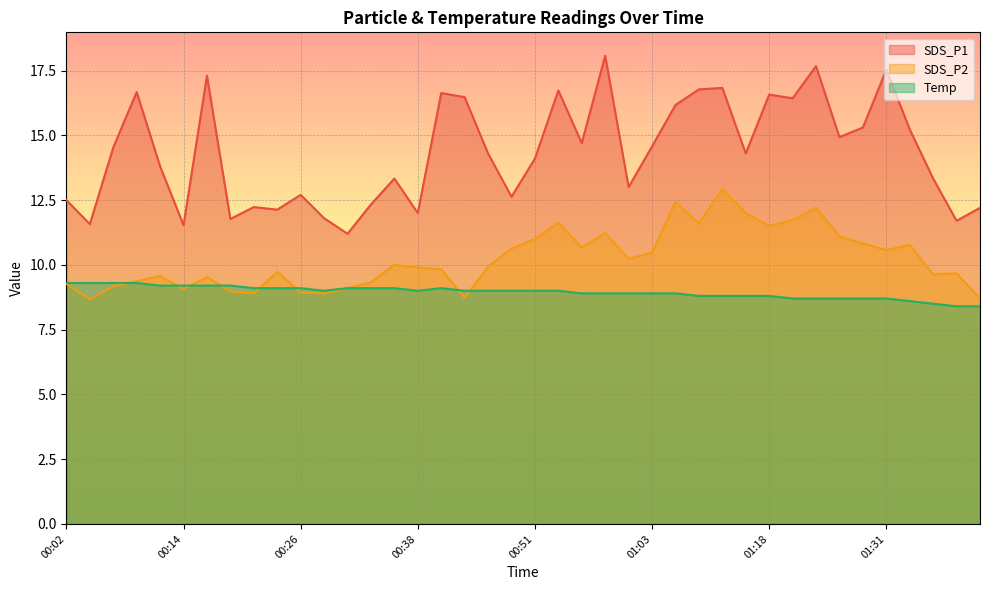

How many interior local peaks does the SDS_P2 series have?

11